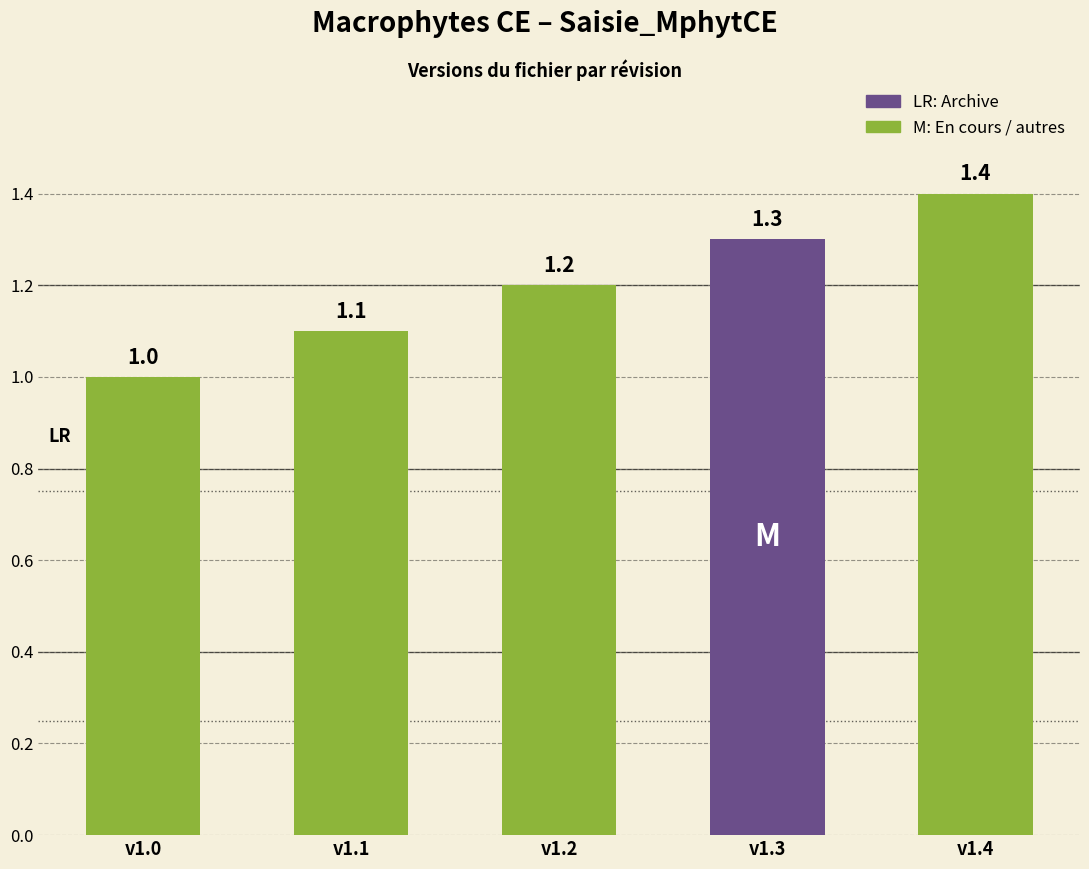

At which label is the value closest to 1?

v1.0